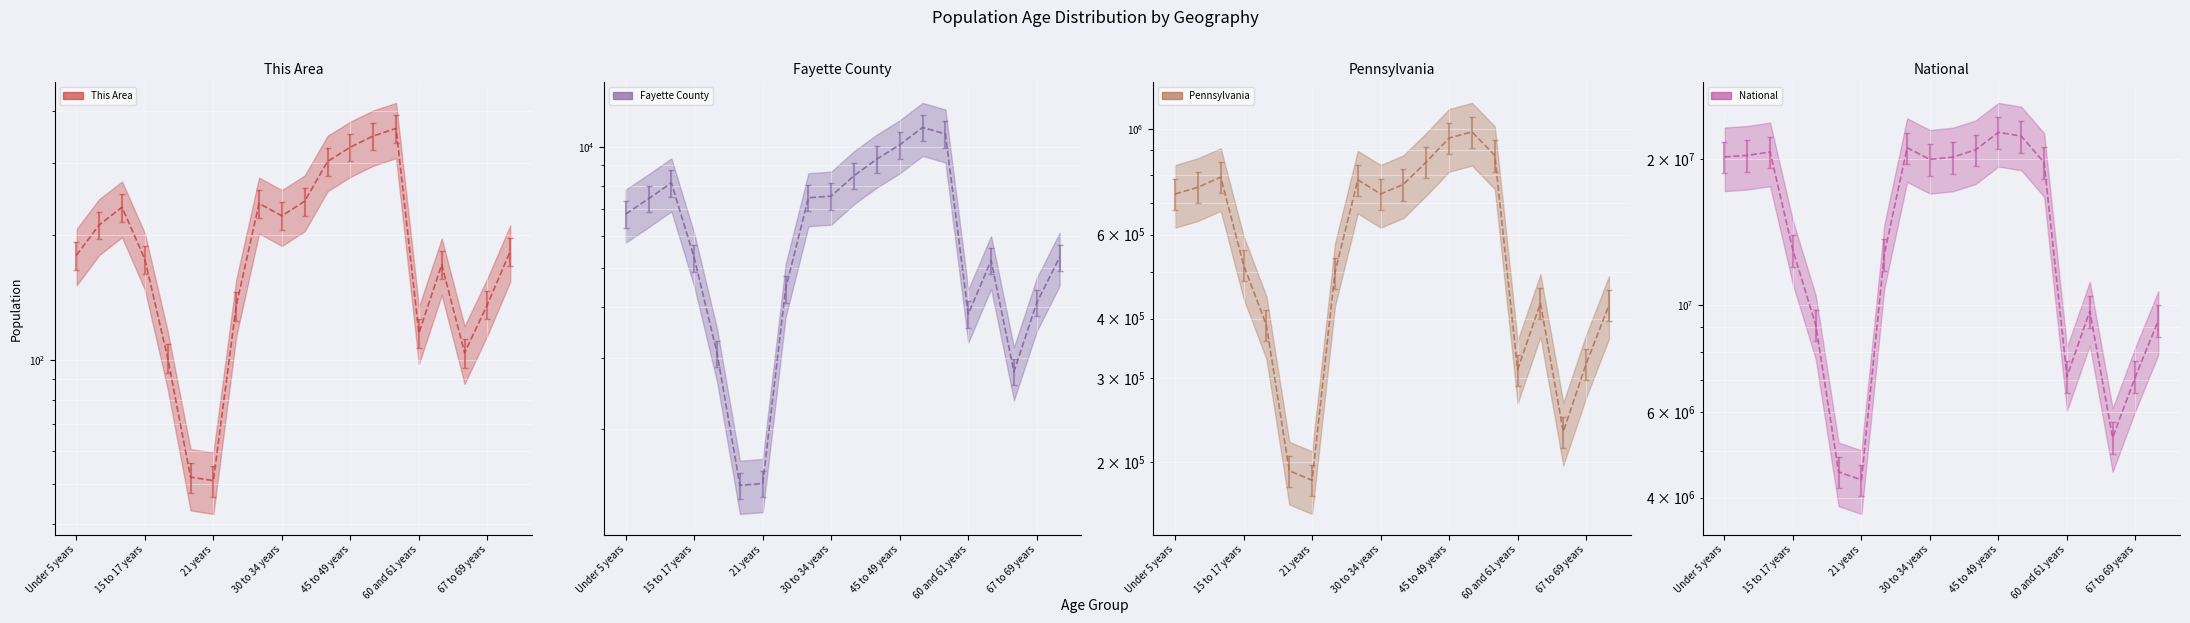

True or false: Fayette County (line) and Pennsylvania (line) intersect in this chart.

False